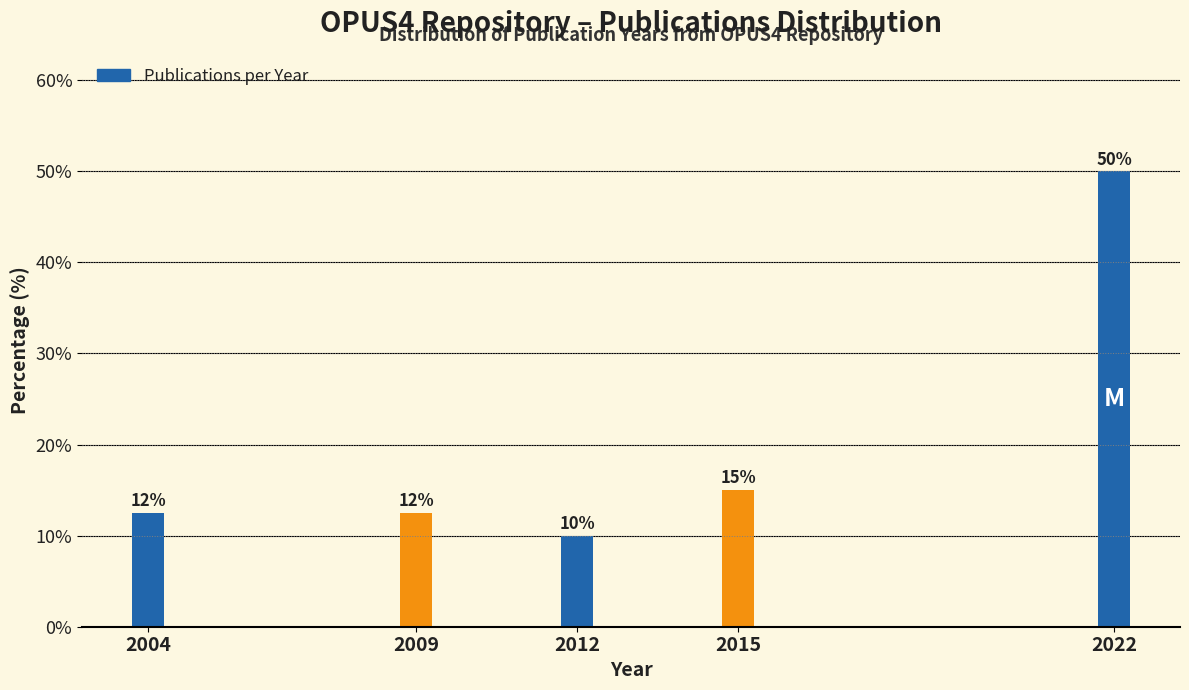

What is the ratio of the value at 2015 to the value at 2012?

1.5